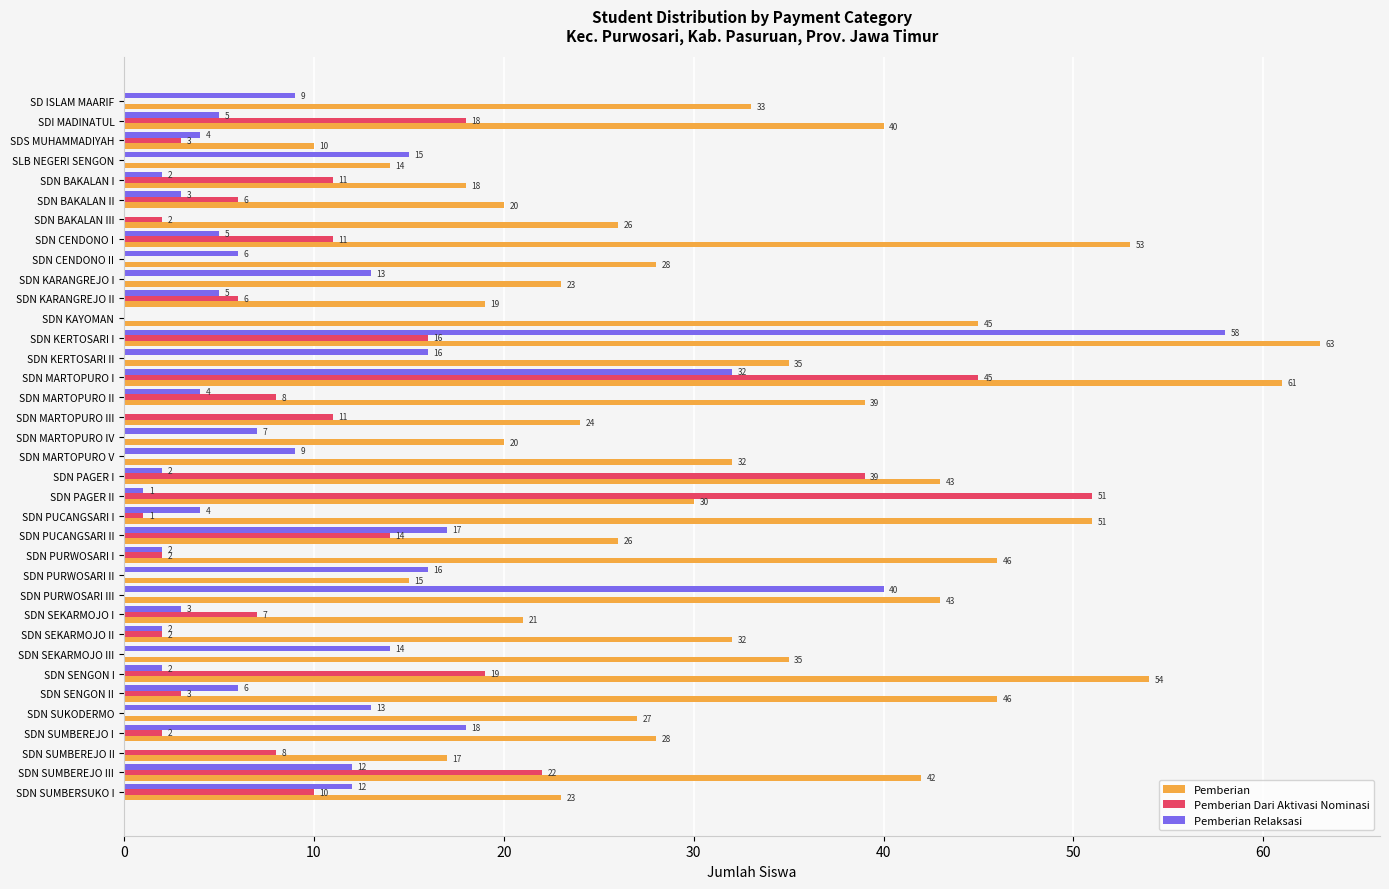

Count the number of categories in the chart.

36